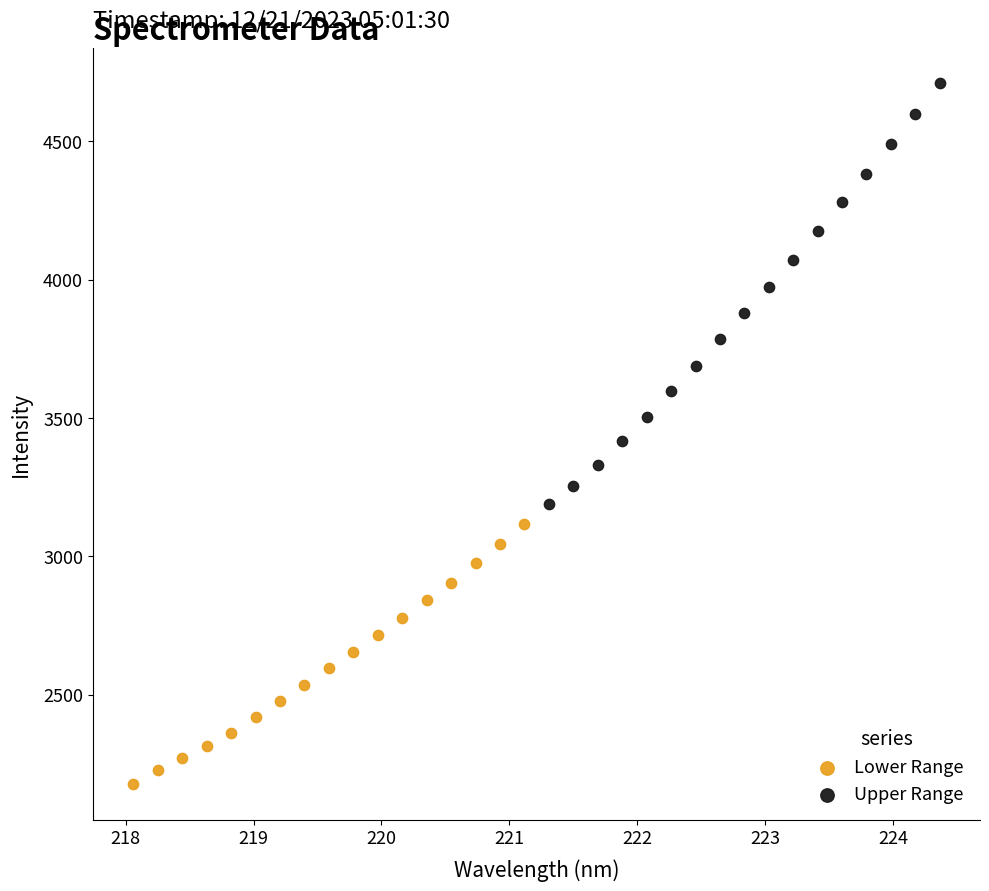

Which series has the widest spread of Y values?

Upper Range